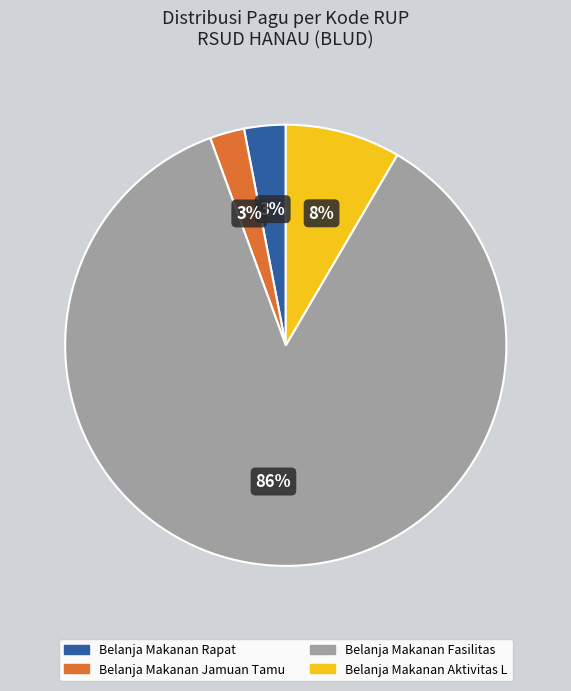

To the nearest percent, what is the difference between the largest and smallest slice percentages?

83%